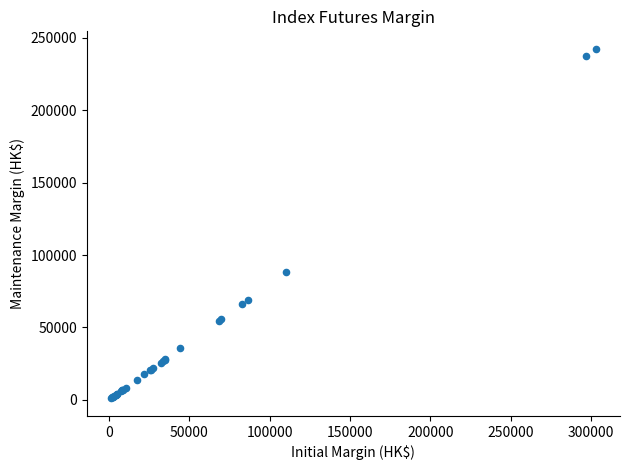

What Y value in the scatter plot is closest to 121715?

88205